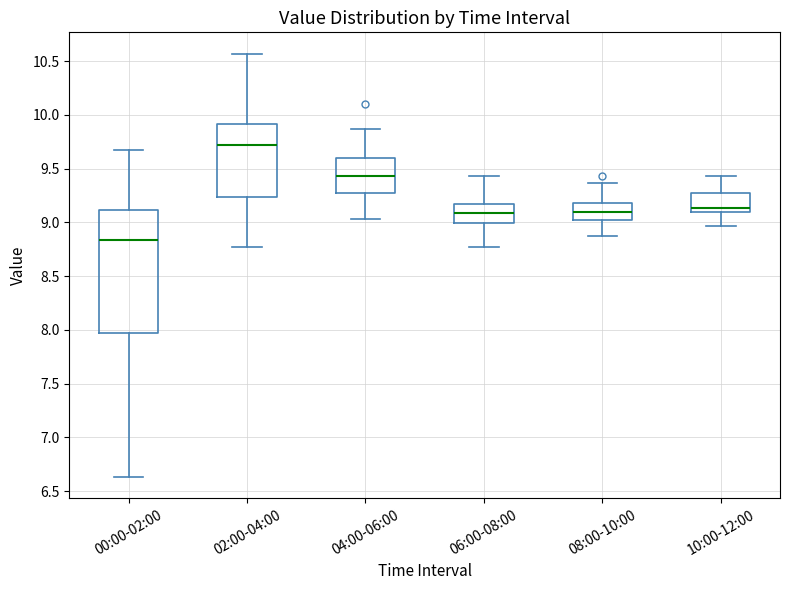

Which box has the lowest median line?

00:00-02:00